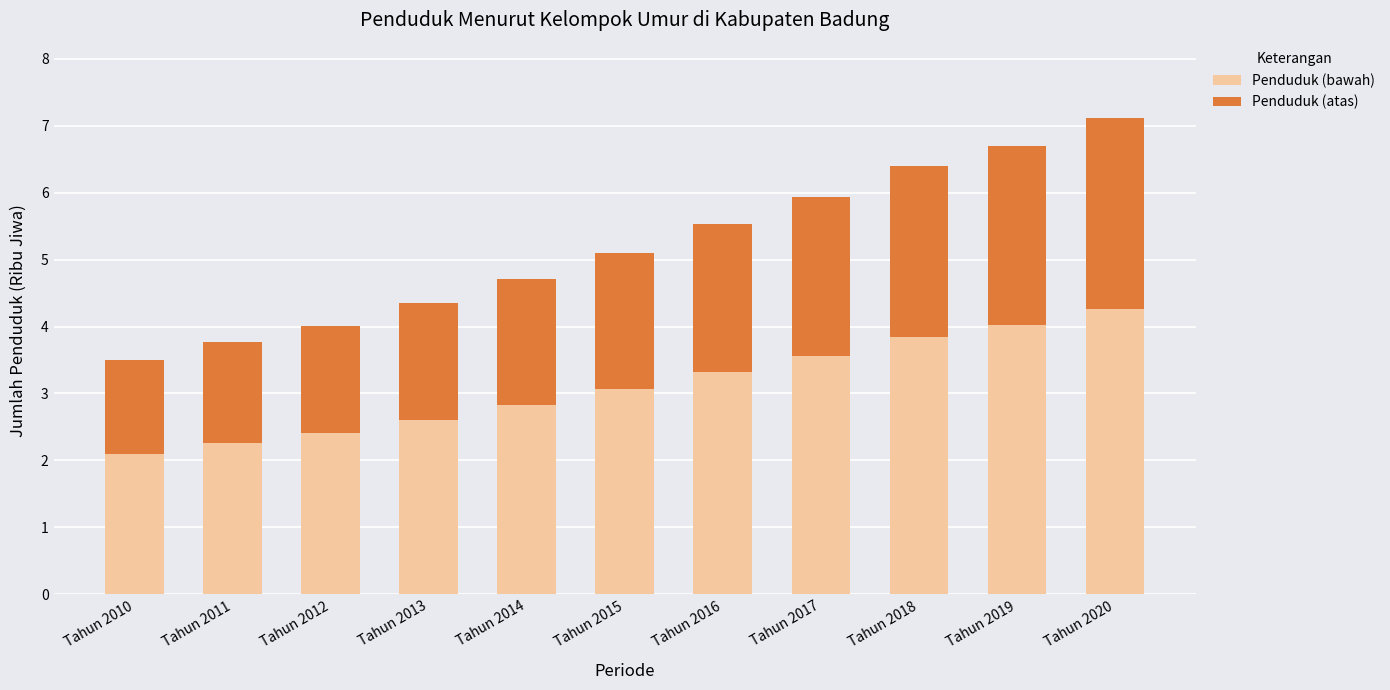

What are all the series names shown in the legend?

Penduduk (bawah), Penduduk (atas)